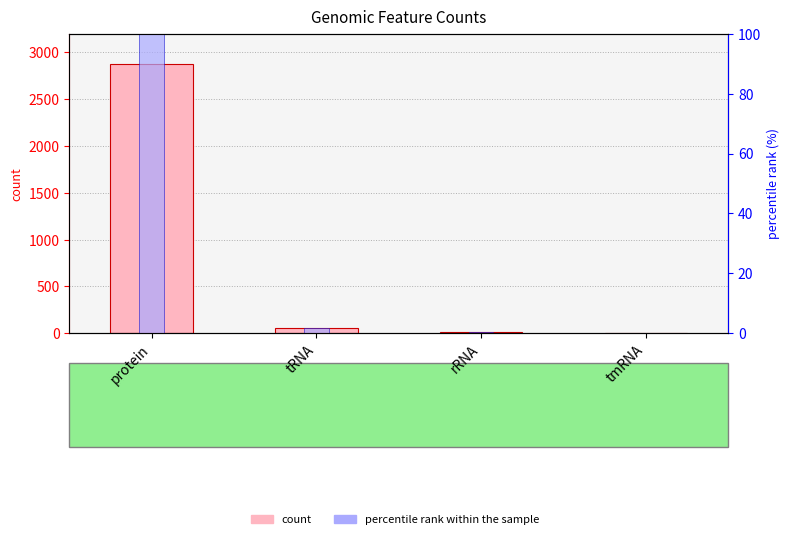

At which label is count closest to 1438?

tRNA